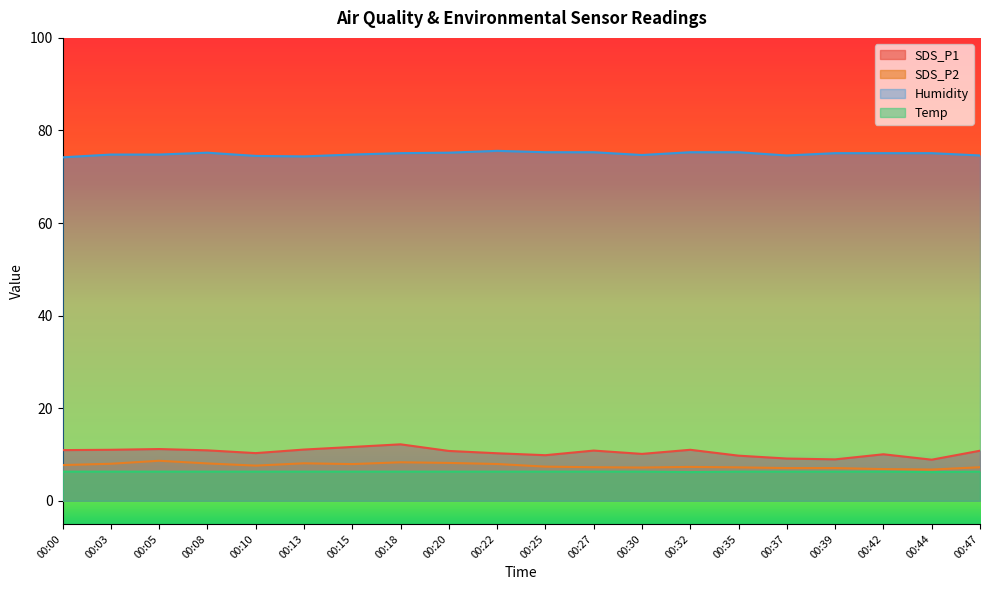

At 00:15, list the series in order from largest to smallest.

Humidity, SDS_P1, SDS_P2, Temp